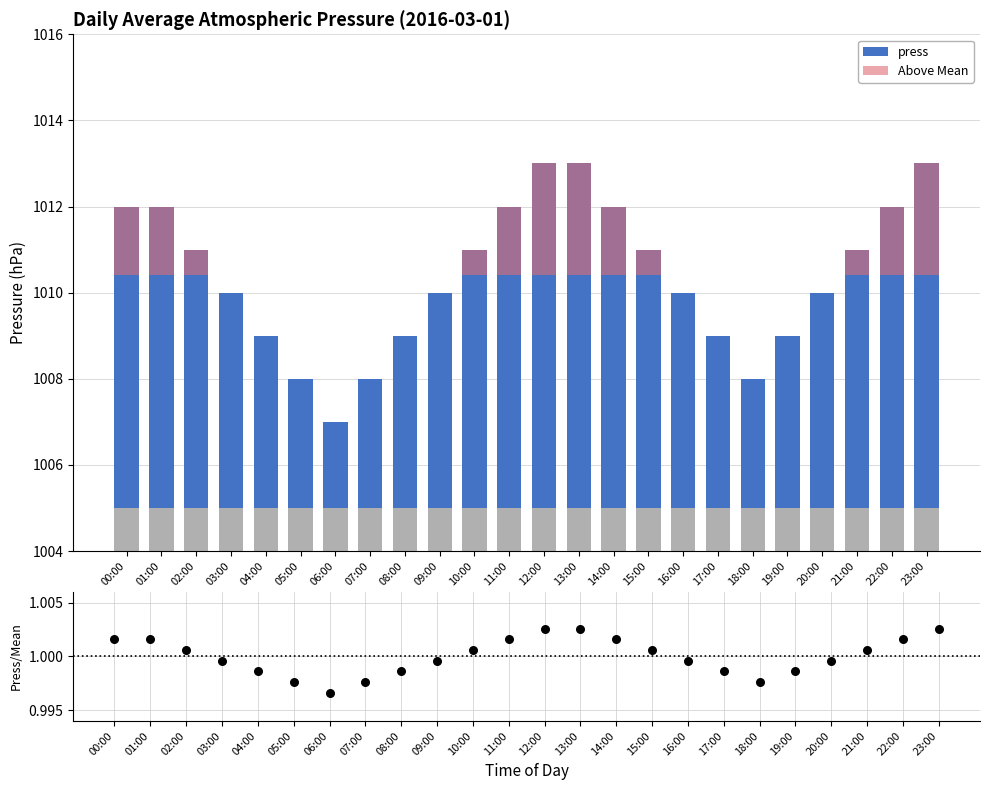

At which category is the sum across all series the highest?

12:00